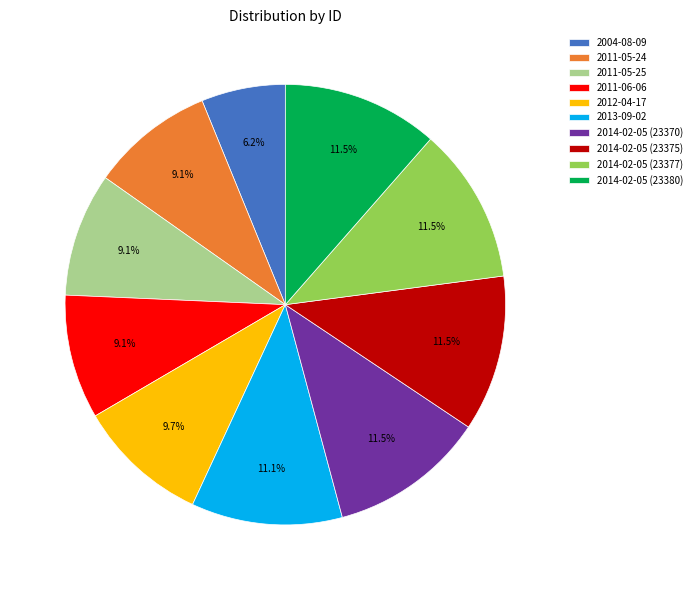

The 2014-02-05 (23370) slice represents 21% of the pie. True or false?

False